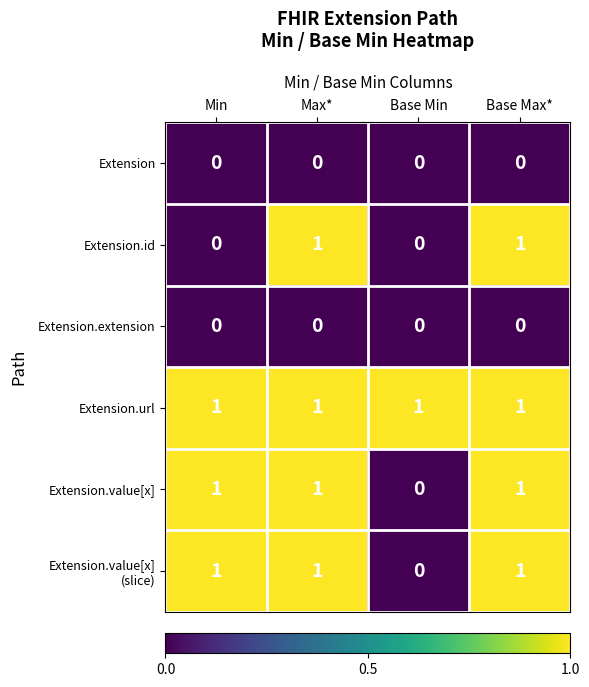

Is it true that Extension.value[x] equals 0 at Base Max*?

False